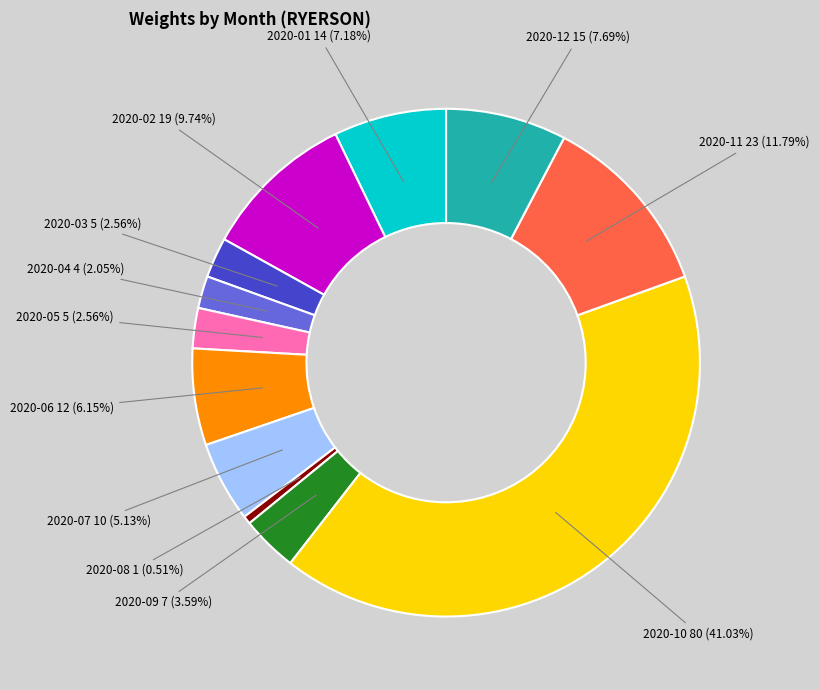

Is there a majority slice in this chart?

No